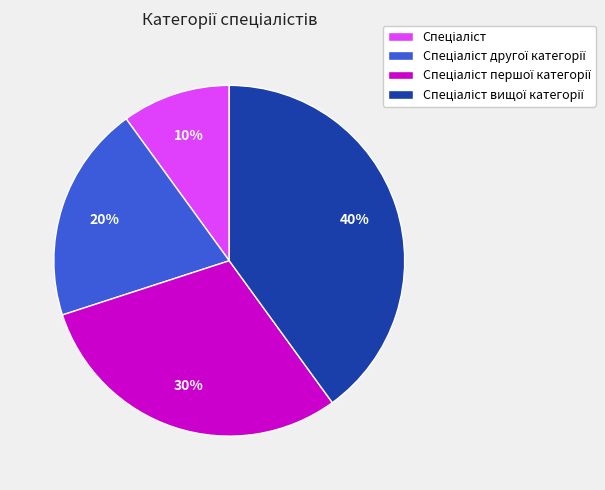

To the nearest percent, what is the difference between the largest and smallest slice percentages?

30%